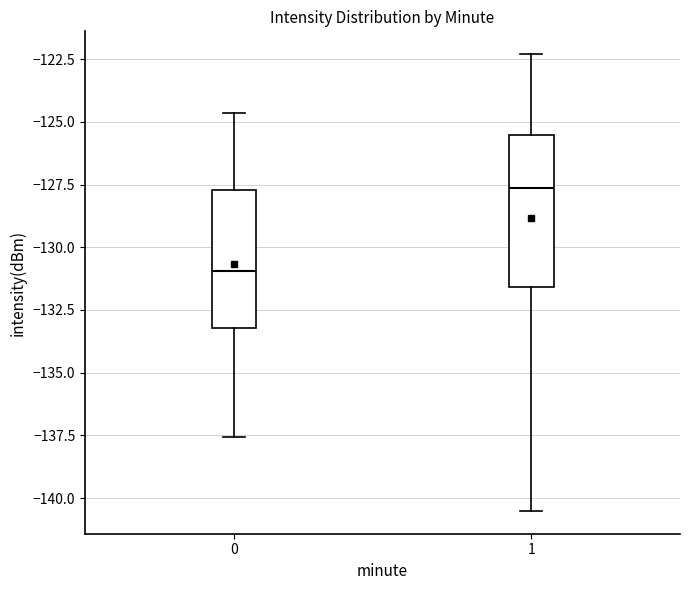

Reading left to right, read every box against the y-axis: the position of its median line, the range the box covers, and the ends of its whiskers. The values are not printed on the chart, so give them approximately, as read against the axis.

0: median -131.0, box -133.0 to -127.5, whiskers -137.5 to -124.5
1: median -127.5, box -131.5 to -125.5, whiskers -140.5 to -122.5